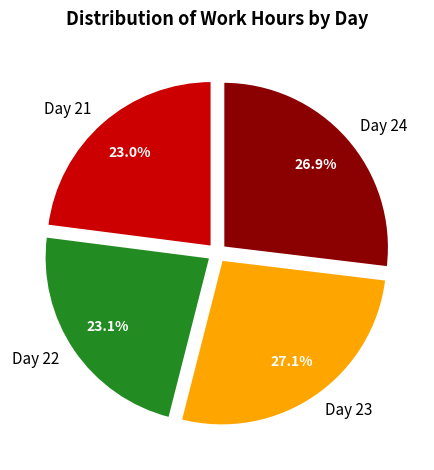

How much of the chart is everything except Day 21?

77.0%